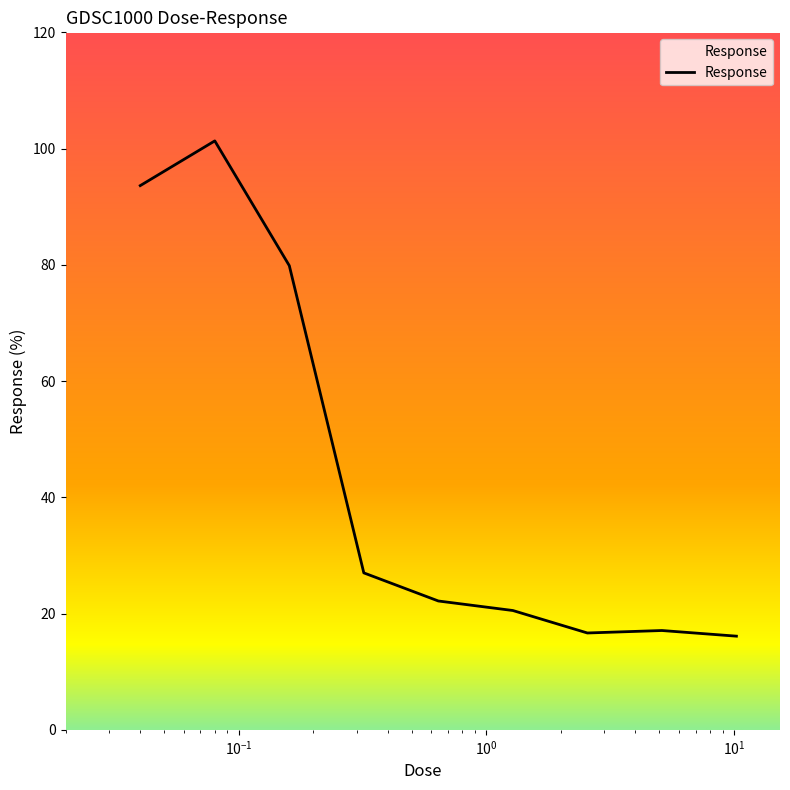

What is the difference between the maximum and minimum values?

85.2